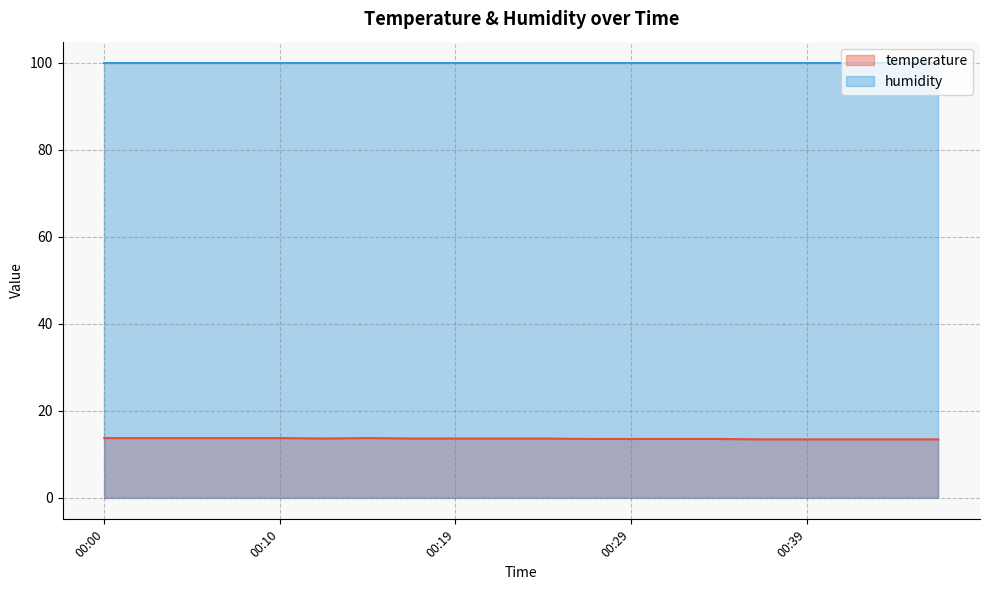

What is the sum of all values?

271.2